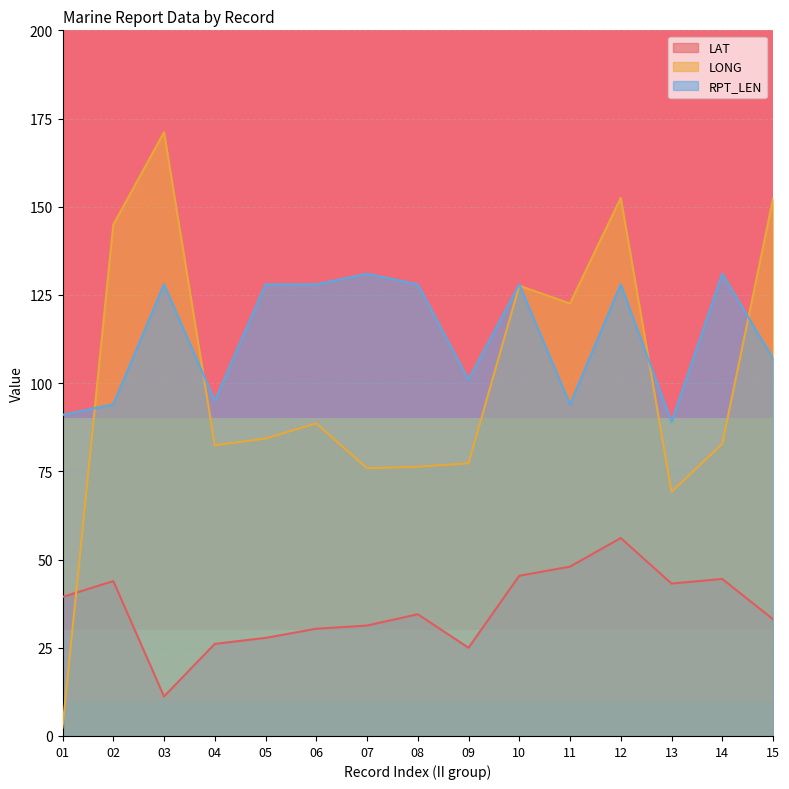

What is the total value across all series at 09?

203.3